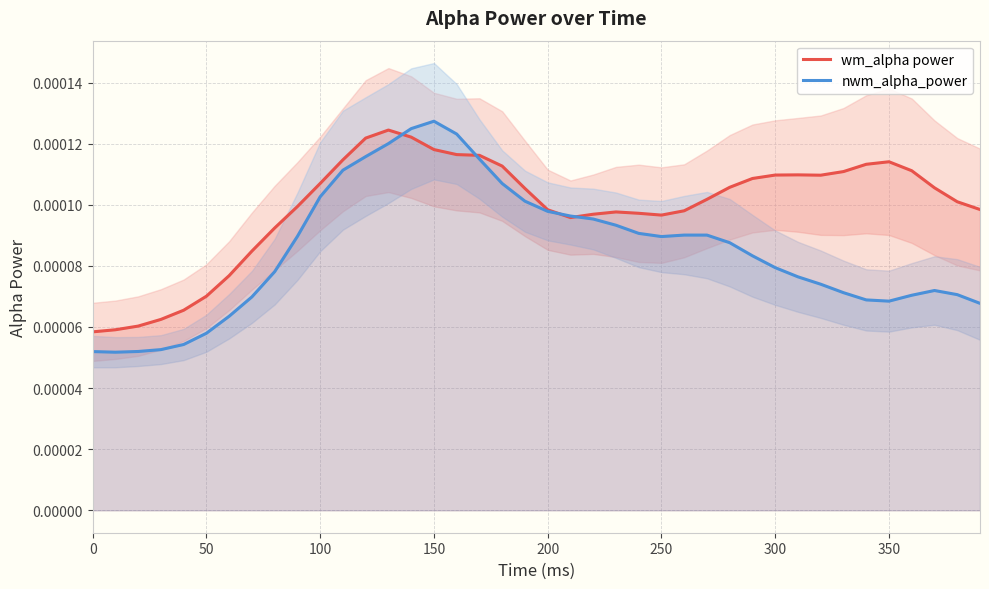

True or false: nwm_alpha_power and wm_alpha power cross at least once.

True